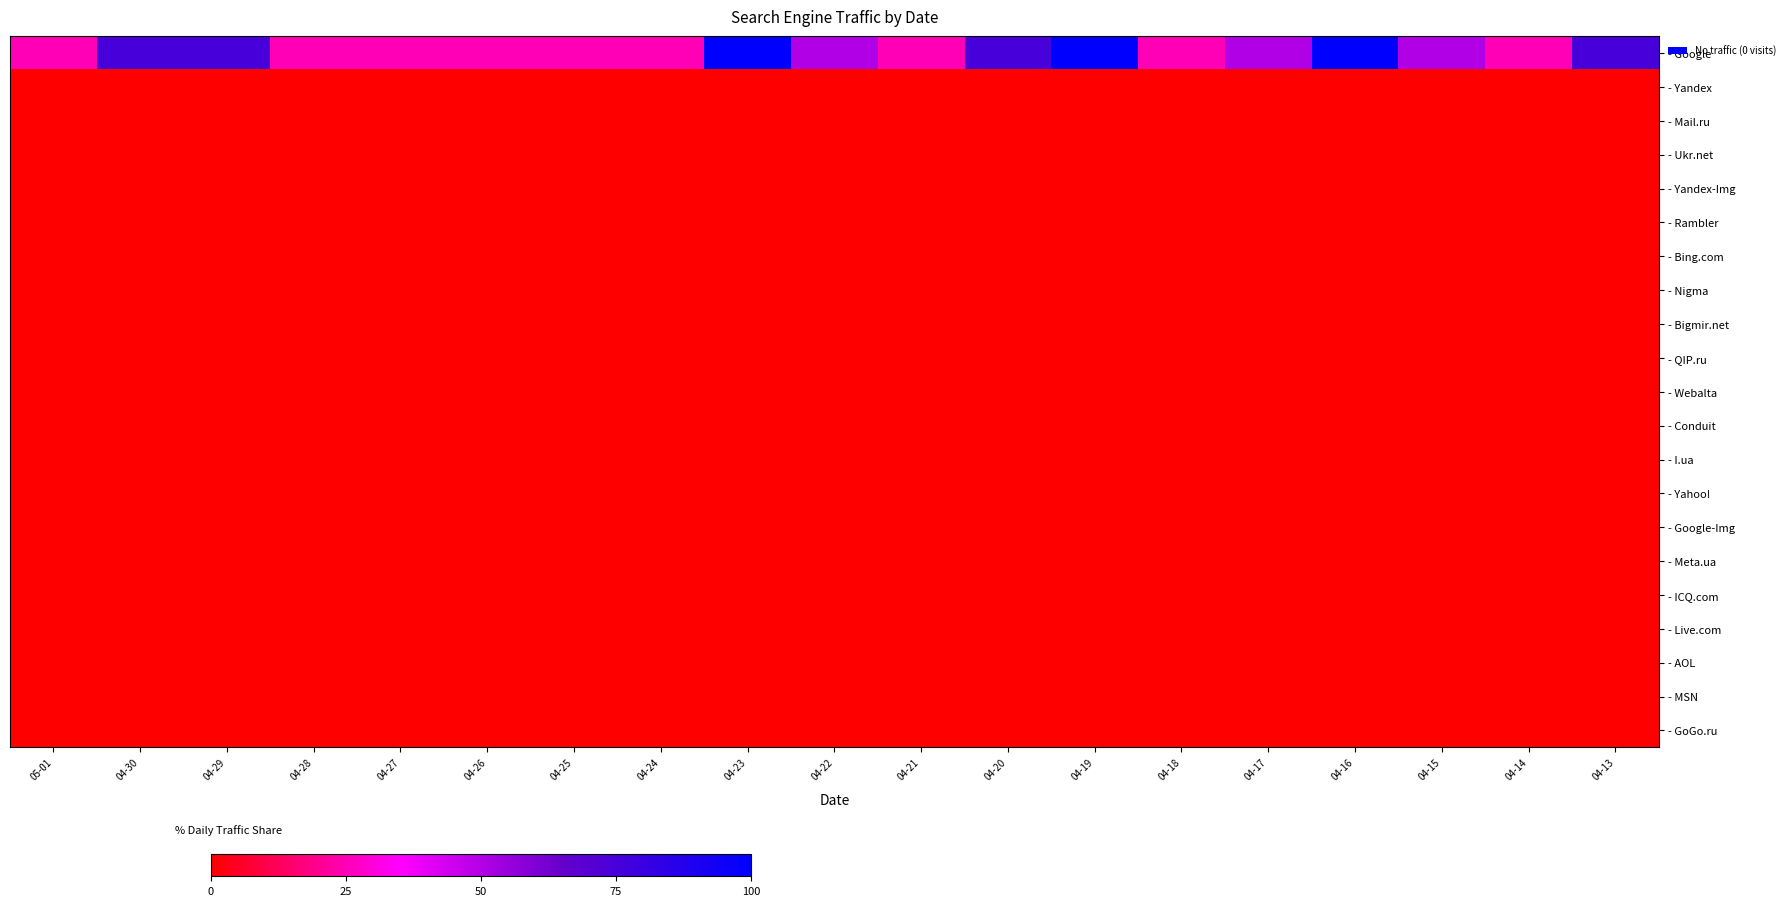

Between 04-30 and 04-22, which series saw the biggest shift?

- Google